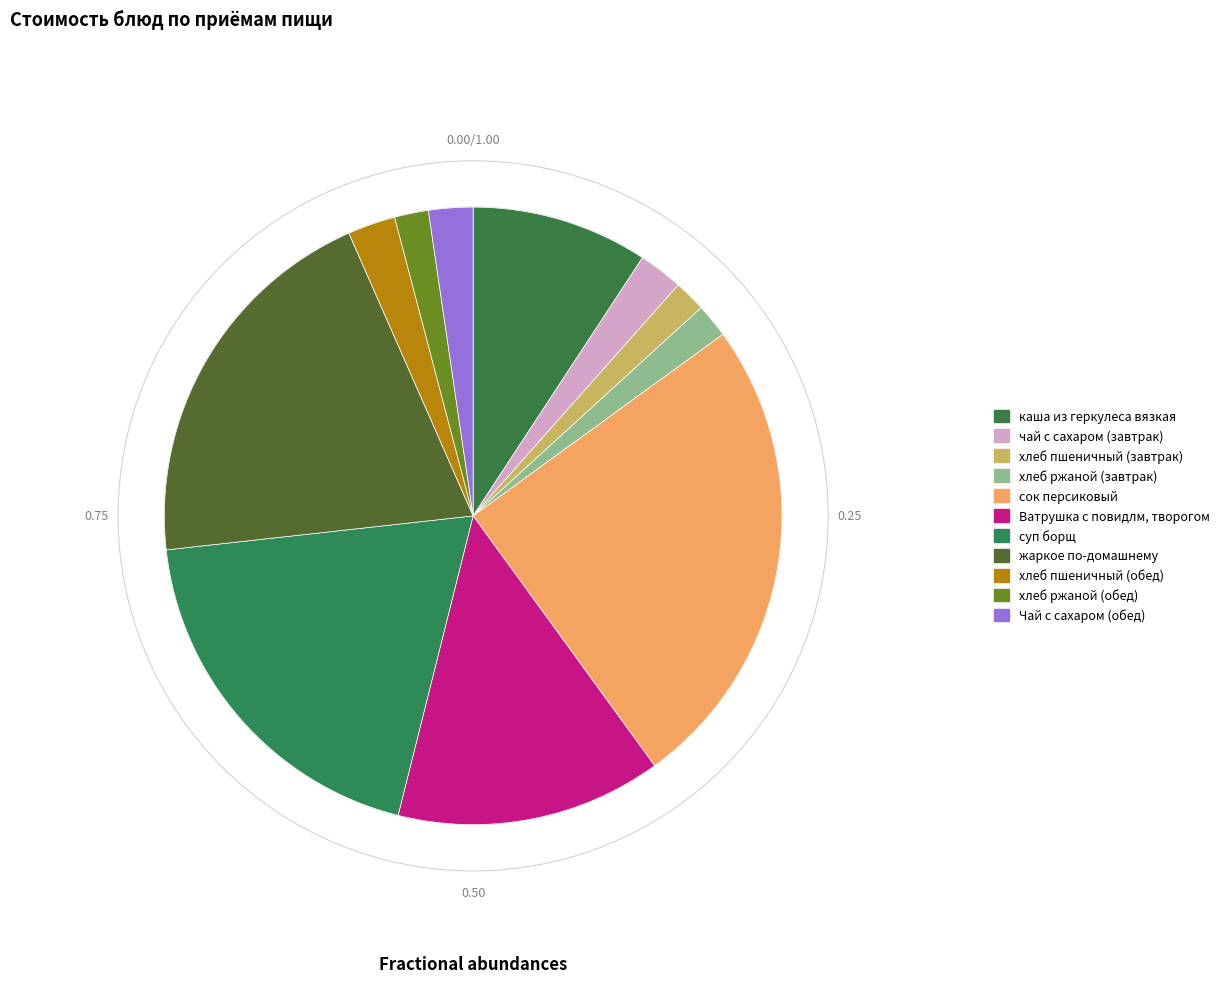

How many slices are in this pie chart?

11